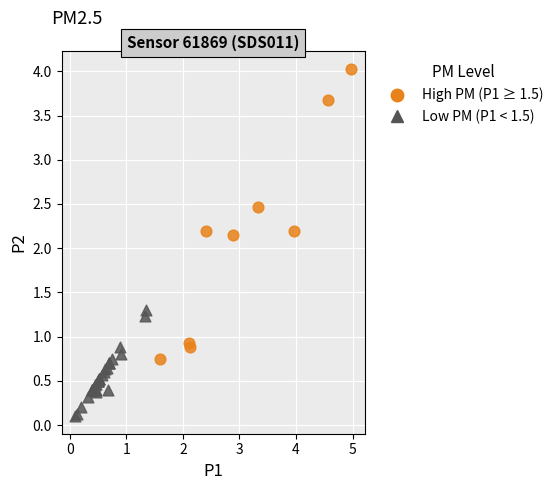

Which series contains the lowest Y value?

Low PM (P1 < 1.5)